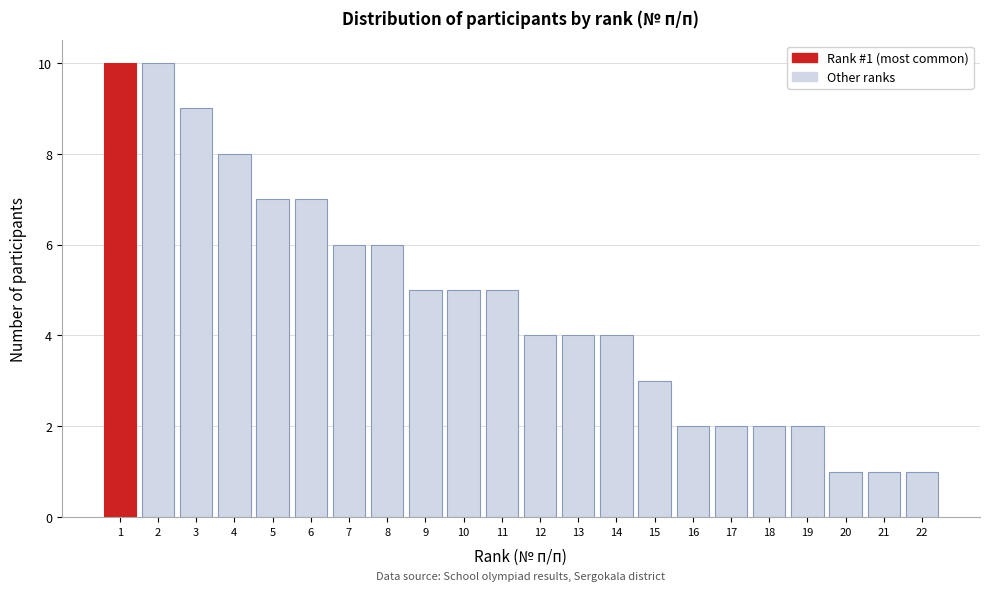

Reading left to right, extract all data points from this chart.

1=10	2=10	3=9	4=8	5=7	6=7	7=6	8=6	9=5	10=5	11=5	12=4	13=4	14=4	15=3	16=2	17=2	18=2	19=2	20=1	21=1	22=1